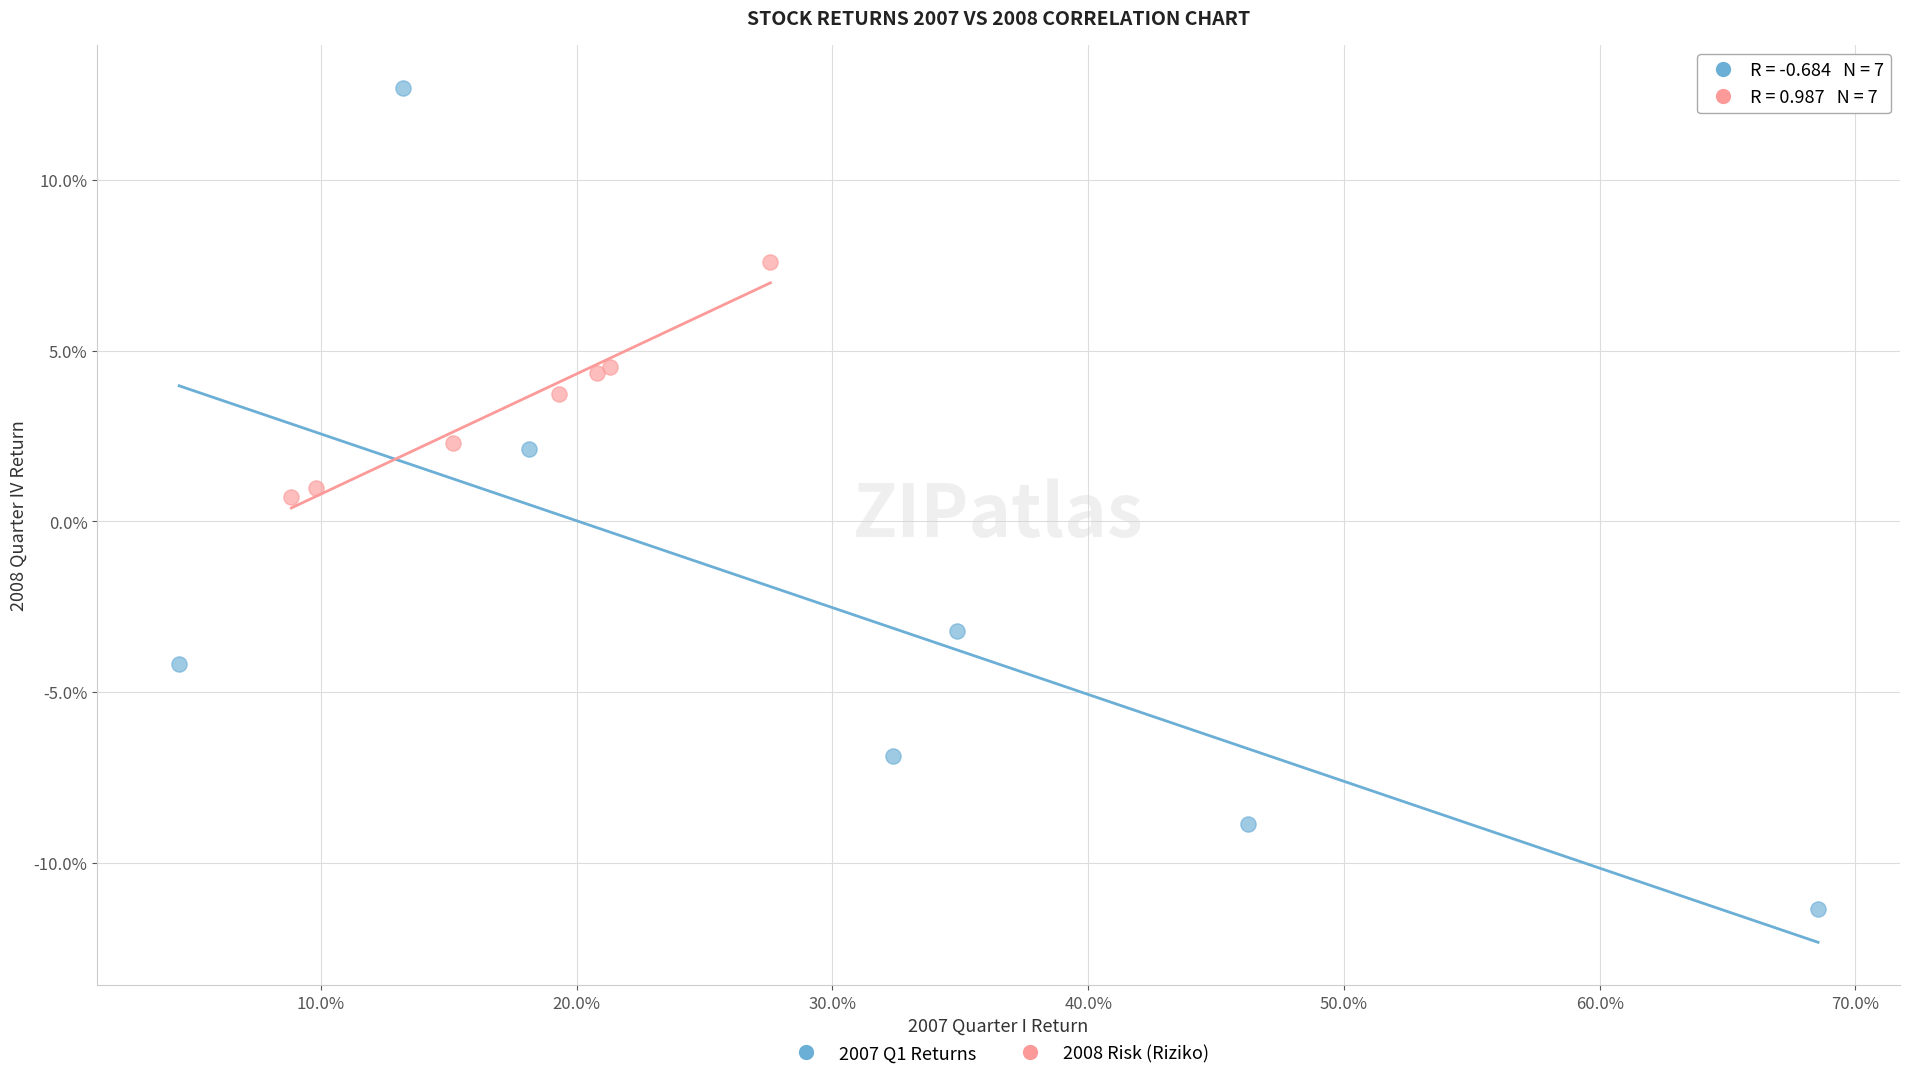

Which series reaches the maximum Y coordinate?

2007 Q1 Returns